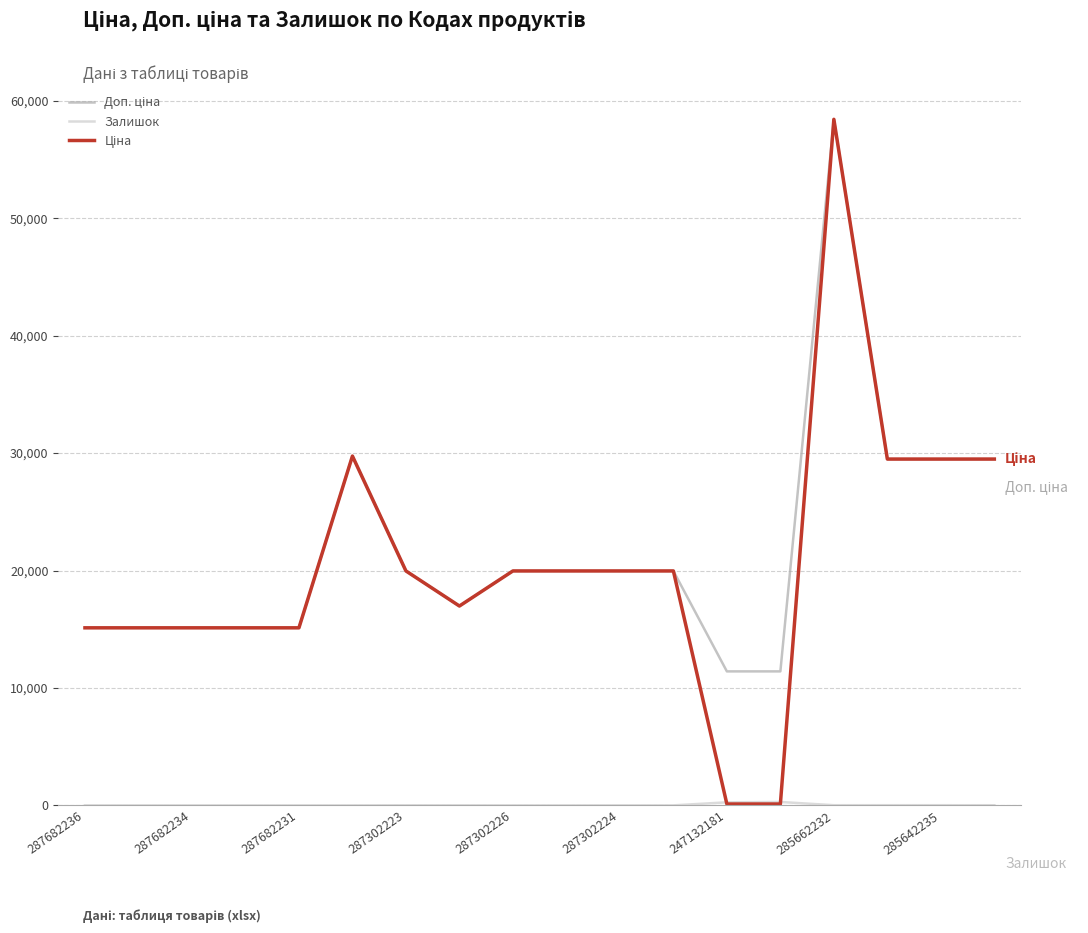

What is the greatest value displayed?

58426.5